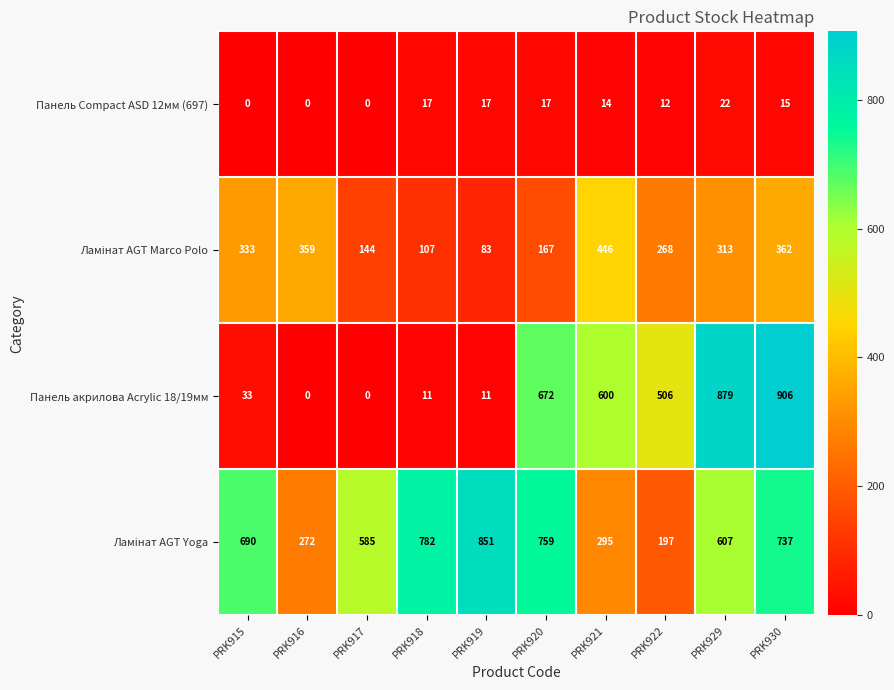

What is the spread (max minus min) of values at PRK921?

586